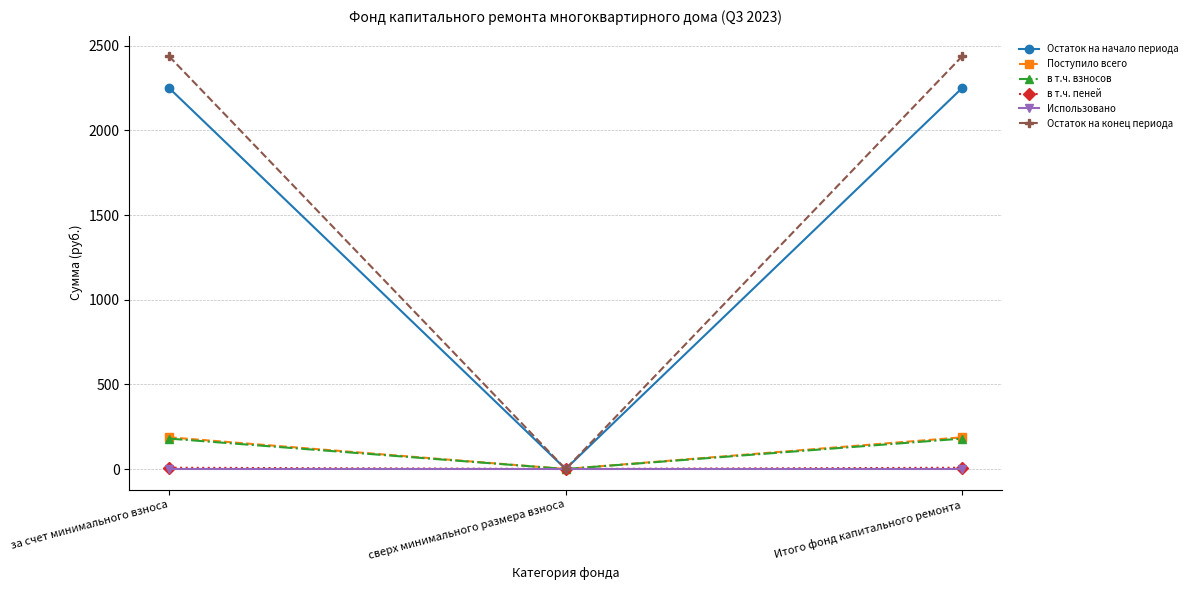

The Поступило всего series shows 0.0 at сверх минимального размера взноса. True or false?

True